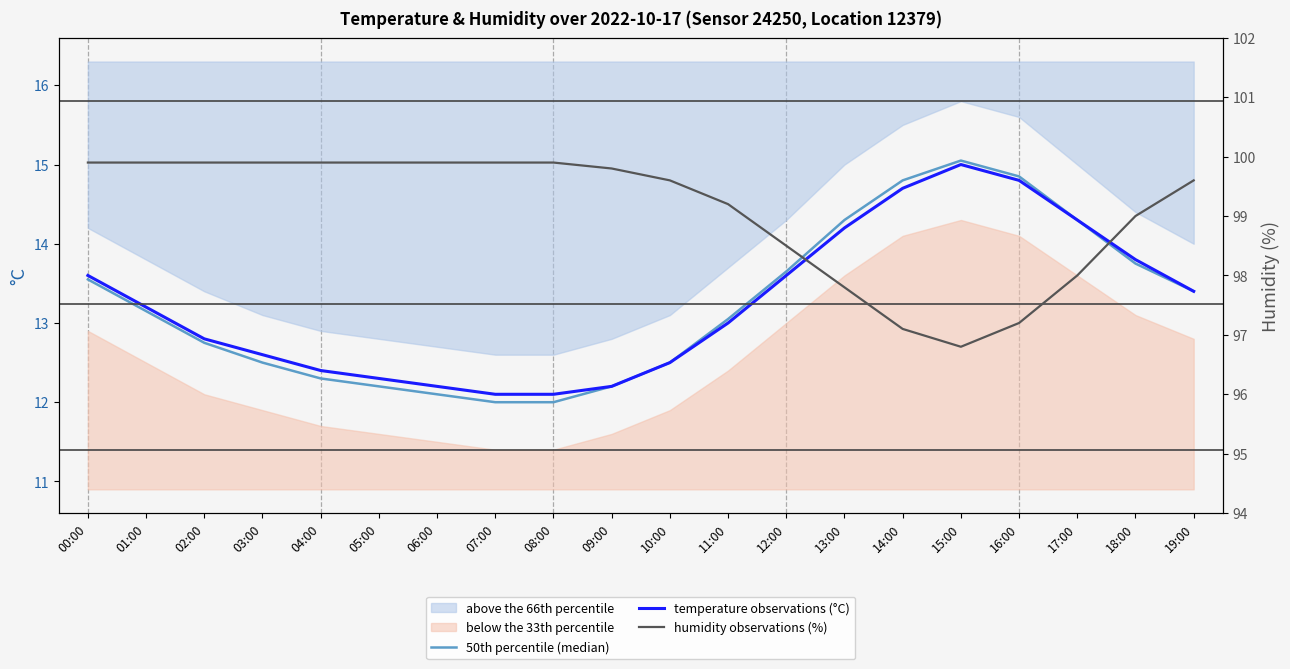

What is the spread (max minus min) of values at 10:00?

87.1